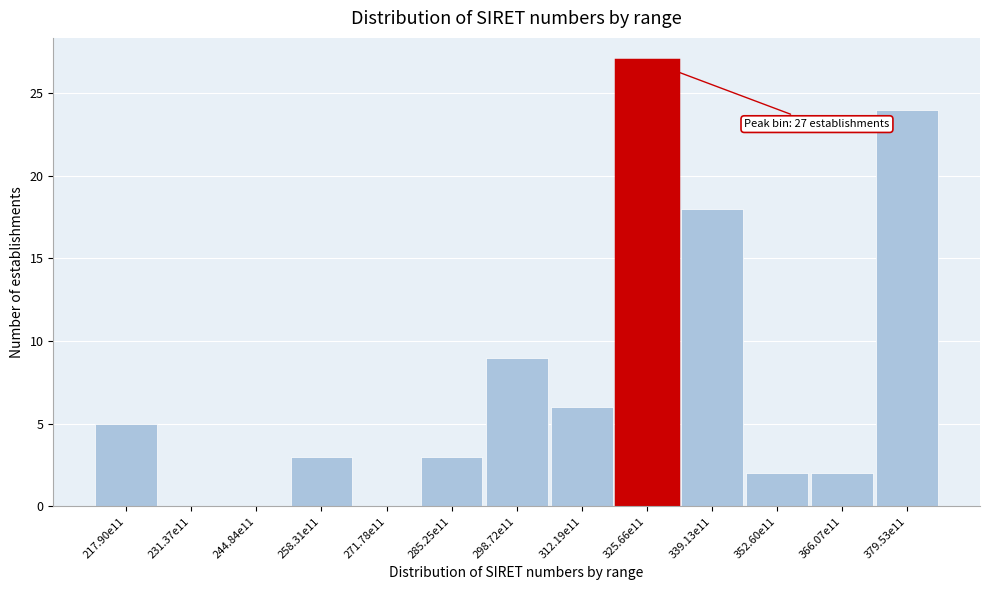

Reading right to left, list all the values displayed in this chart.

379.53e11=24	366.07e11=2	352.60e11=2	339.13e11=18	325.66e11=27	312.19e11=6	298.72e11=9	285.25e11=3	271.78e11=0	258.31e11=3	244.84e11=0	231.37e11=0	217.90e11=5